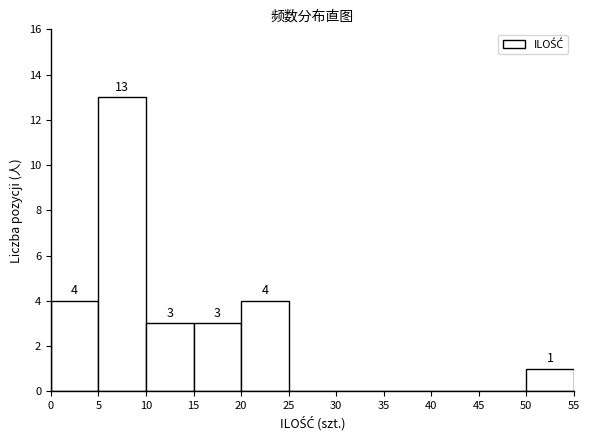

Which range on the x-axis has the tallest bar?

5 to 10